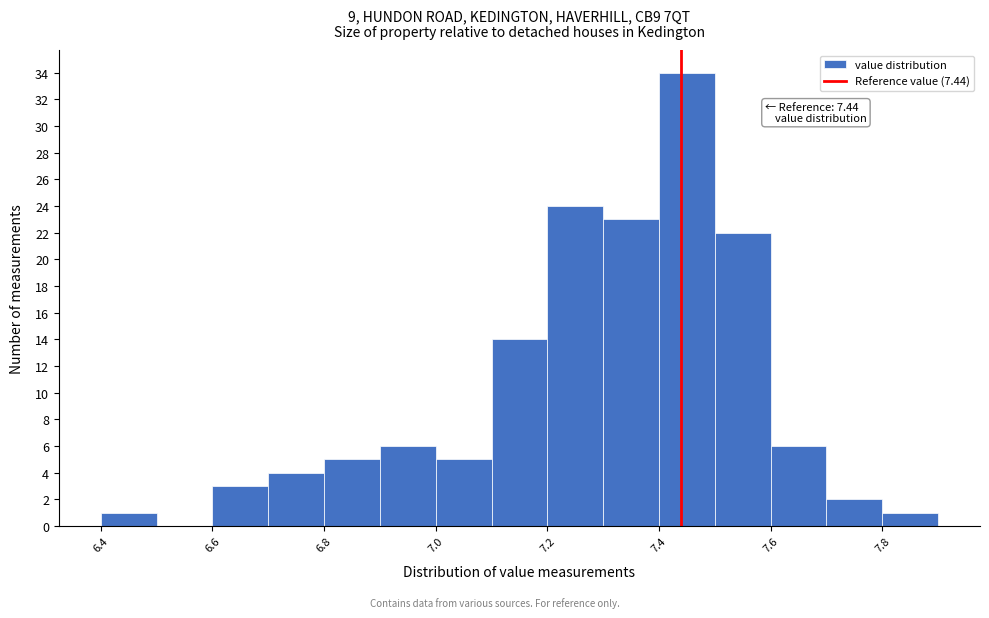

Which range on the x-axis has the tallest bar?

7.4 to 7.5